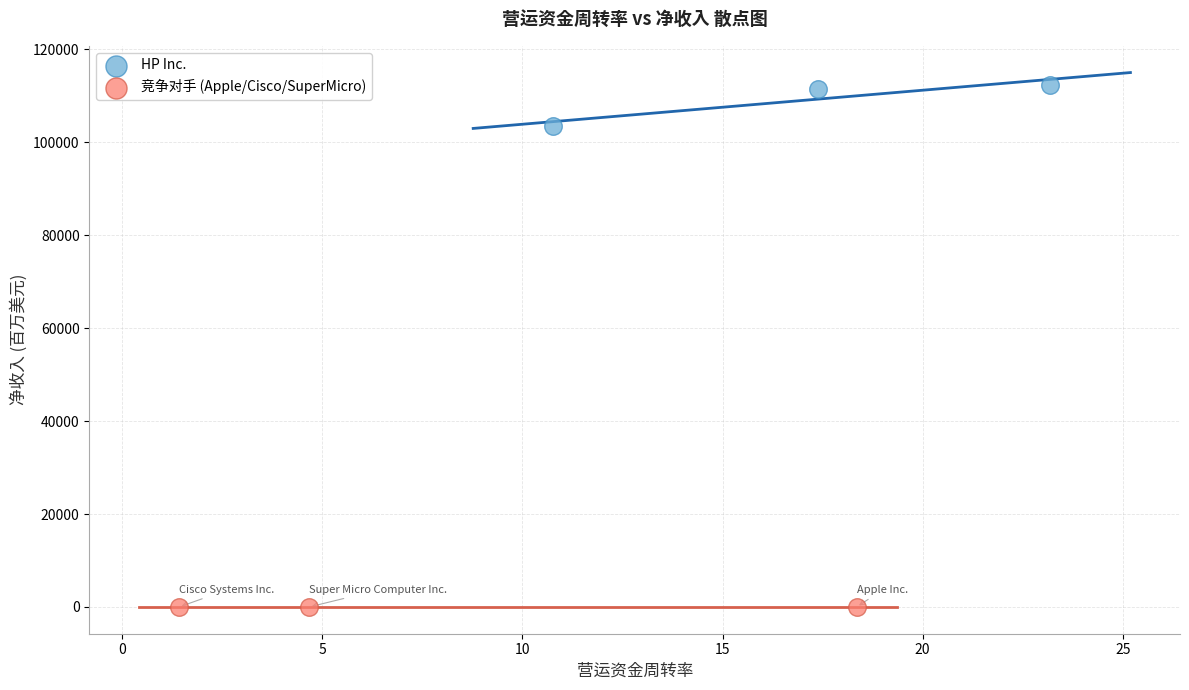

Which series contains the highest Y value?

HP Inc.